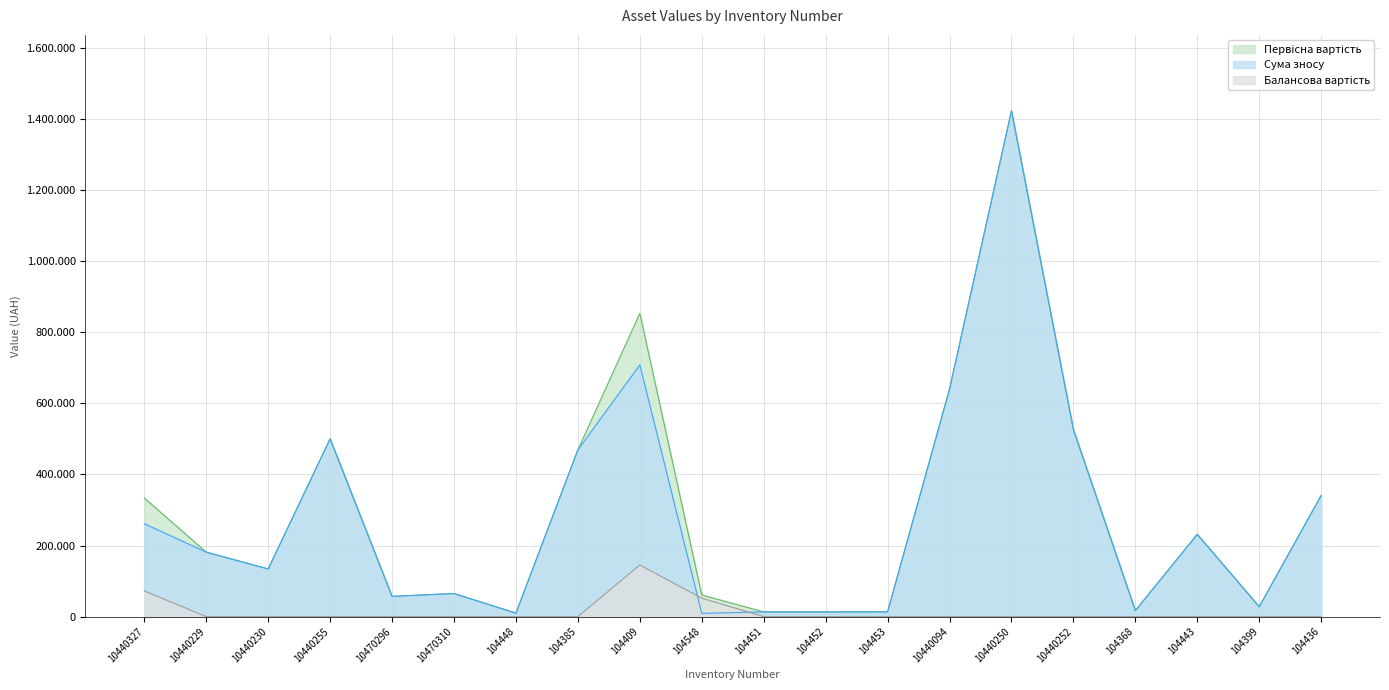

At how many categories does at least one series exceed 678876?

2